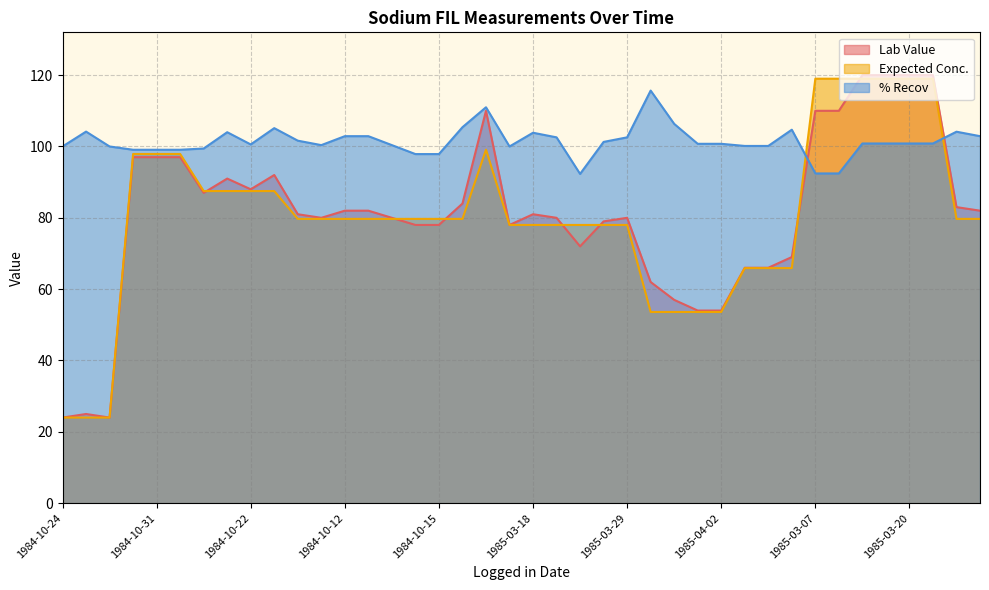

In Lab Value, how many points are higher than both neighbors (excluding endpoints)?

6